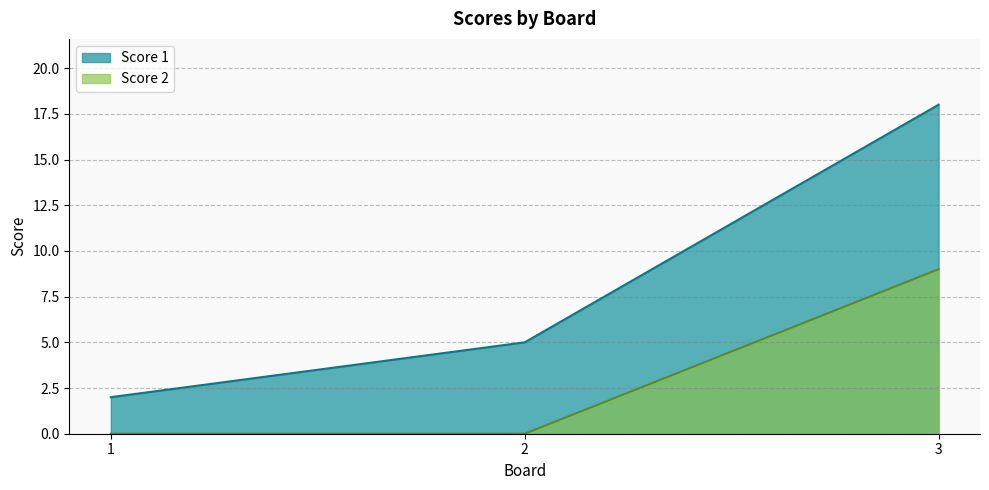

Reading left to right, list all the values displayed in this chart.

Score 1: 2	5	18
Score 2: 0	0	9